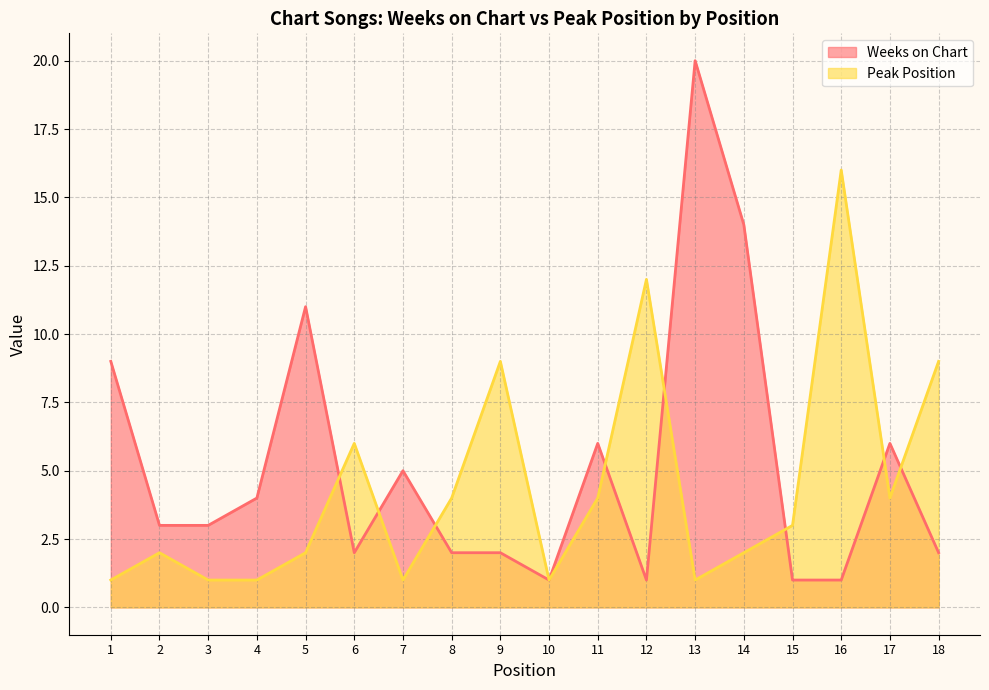

Reading right to left, transcribe all the data shown in this chart.

Weeks on Chart: 2	6	1	1	14	20	1	6	1	2	2	5	2	11	4	3	3	9
Peak Position: 9	4	16	3	2	1	12	4	1	9	4	1	6	2	1	1	2	1